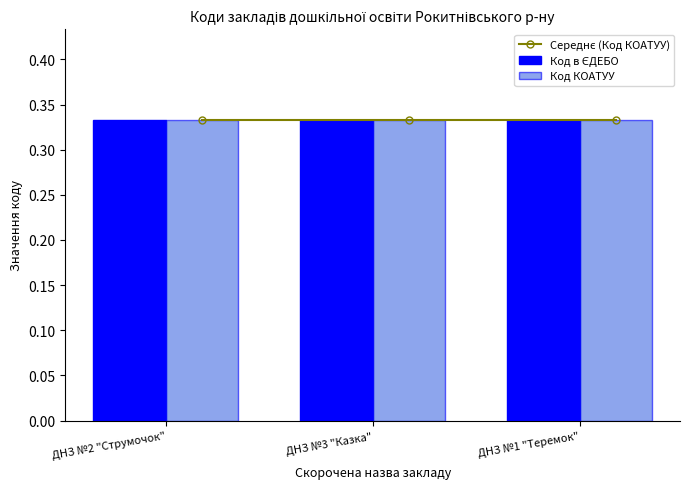

What position from the right is ДНЗ №2 "Струмочок"?

3